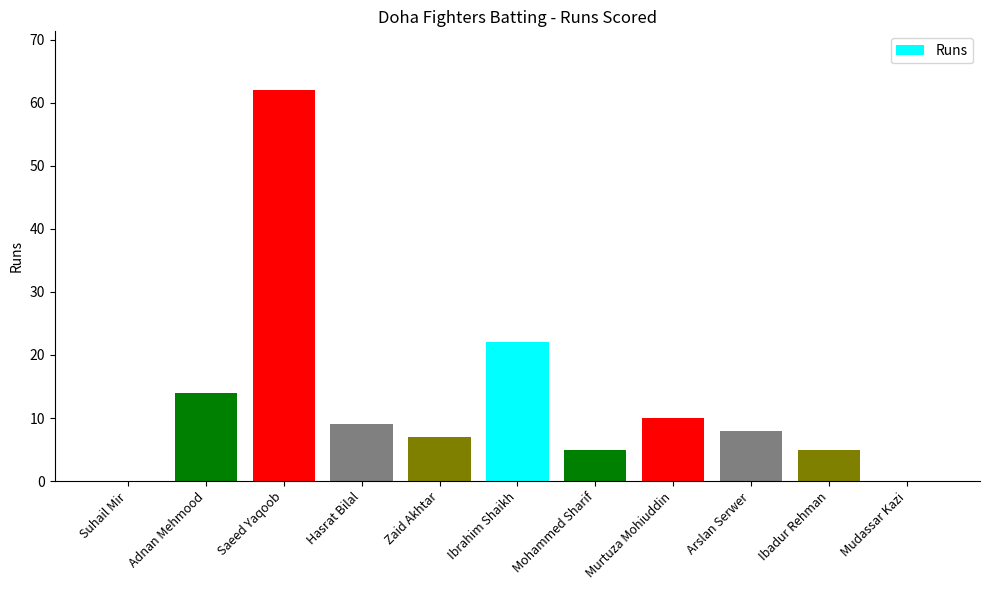

What is the change in value from Hasrat Bilal to Mohammed Sharif?

-4